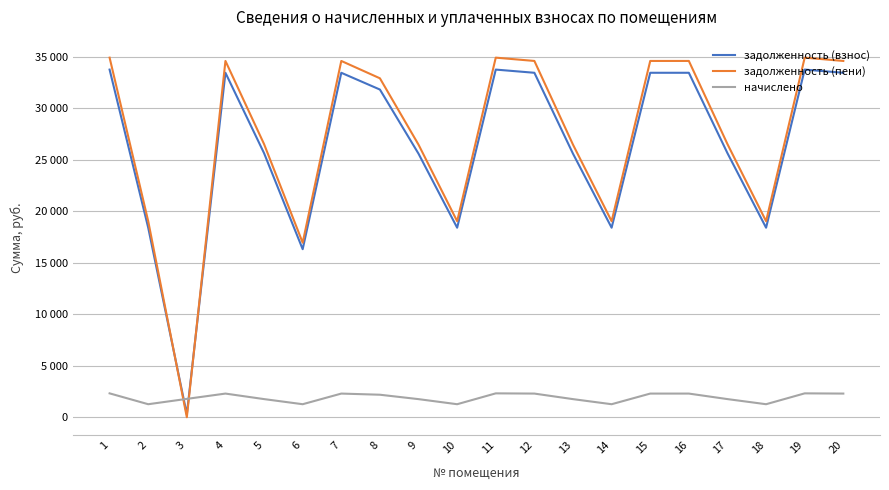

What is the value of the задолженность (пени) point at the 1st from the left?

34925.0